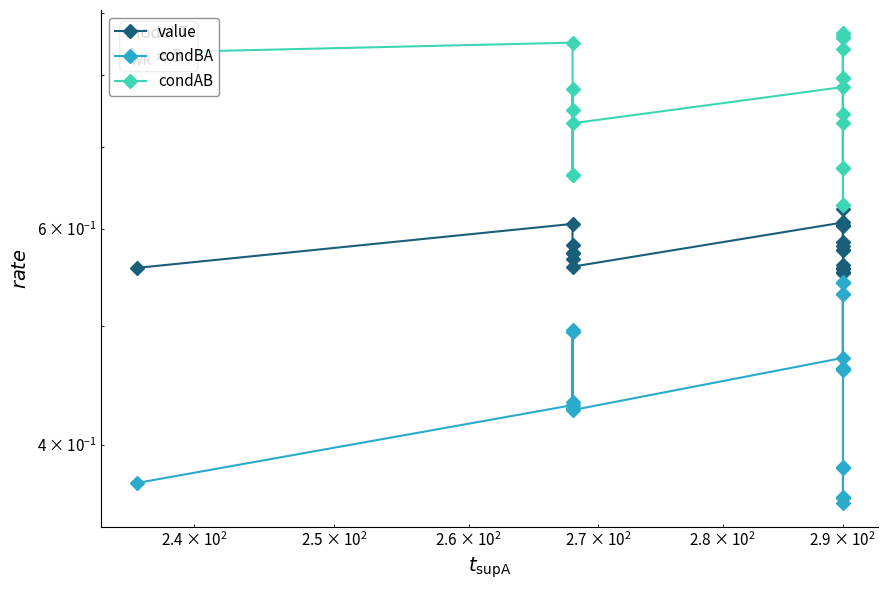

At how many categories does at least one series exceed 0?

20